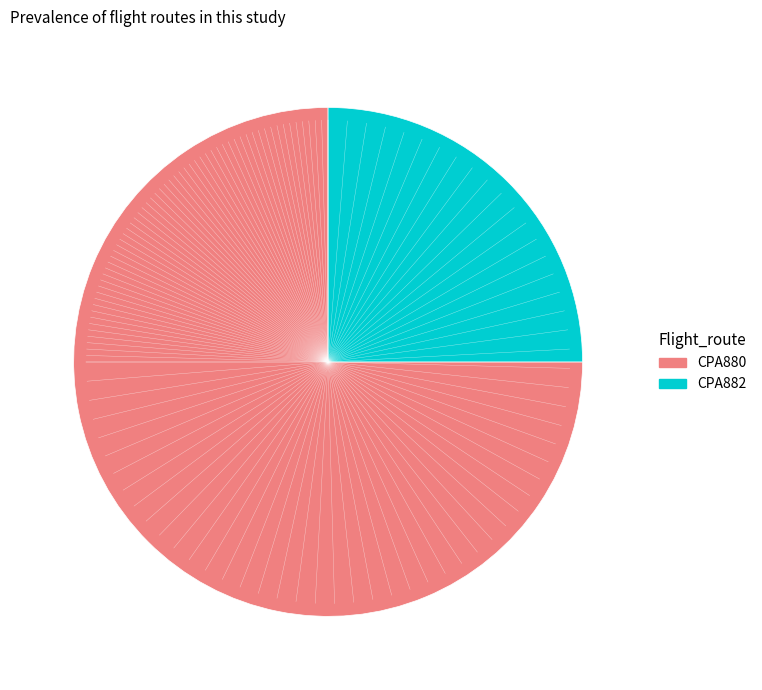

Is it true that CPA882 is 36% of the pie?

False